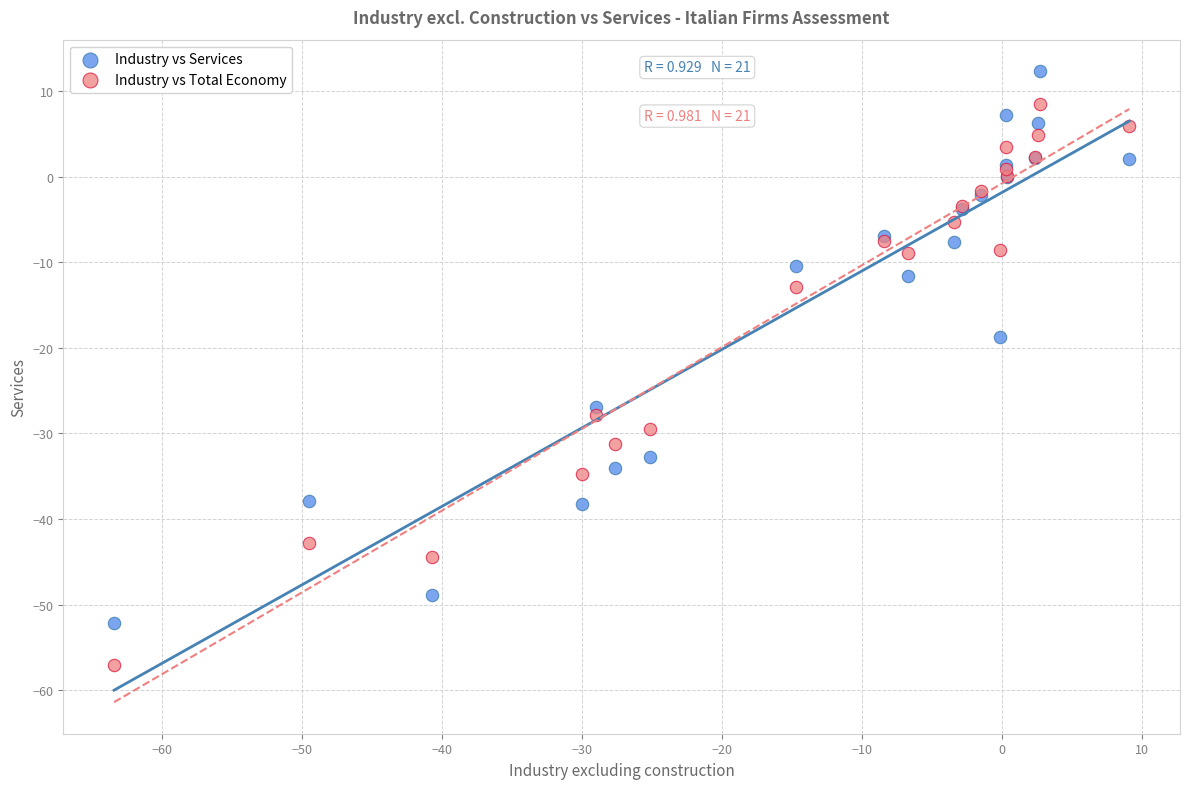

Which series has the widest spread of Y values?

Industry vs Total Economy